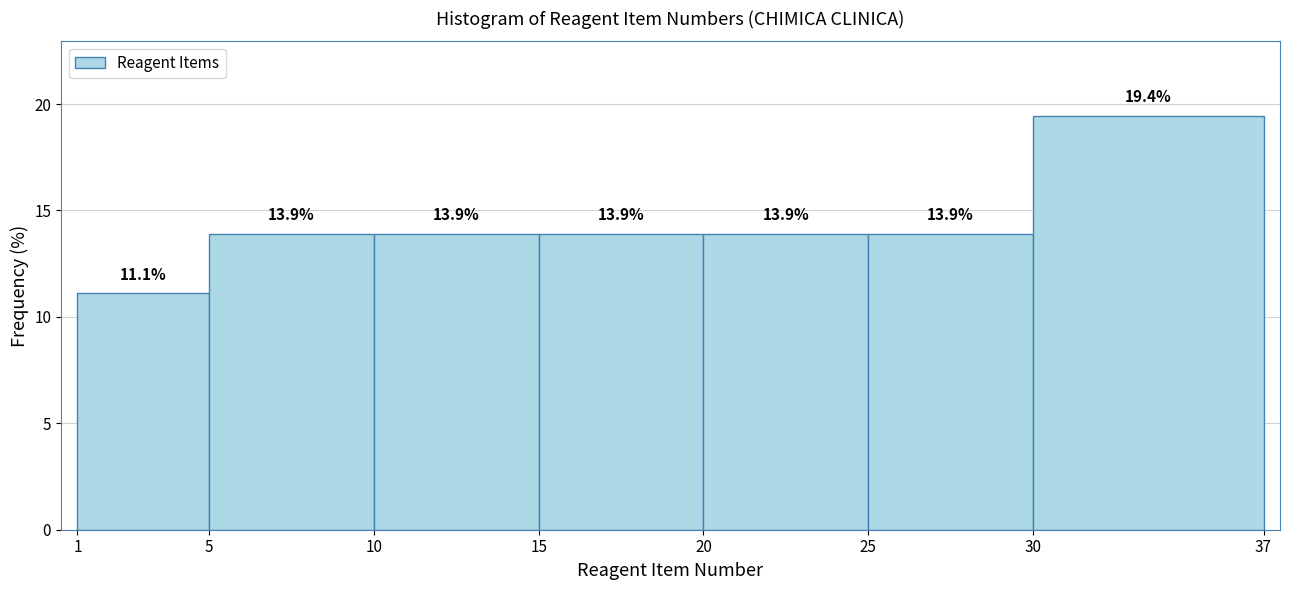

Which range on the x-axis has the tallest bar?

30 to 37